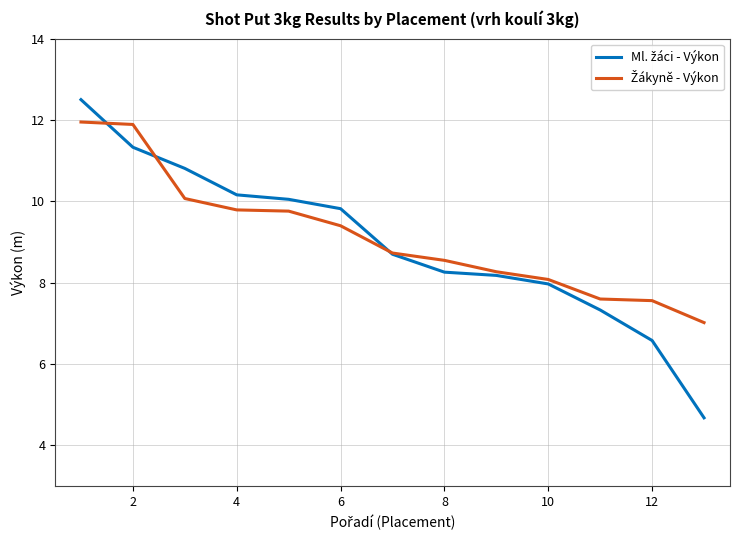

What is the greatest value displayed?

12.5